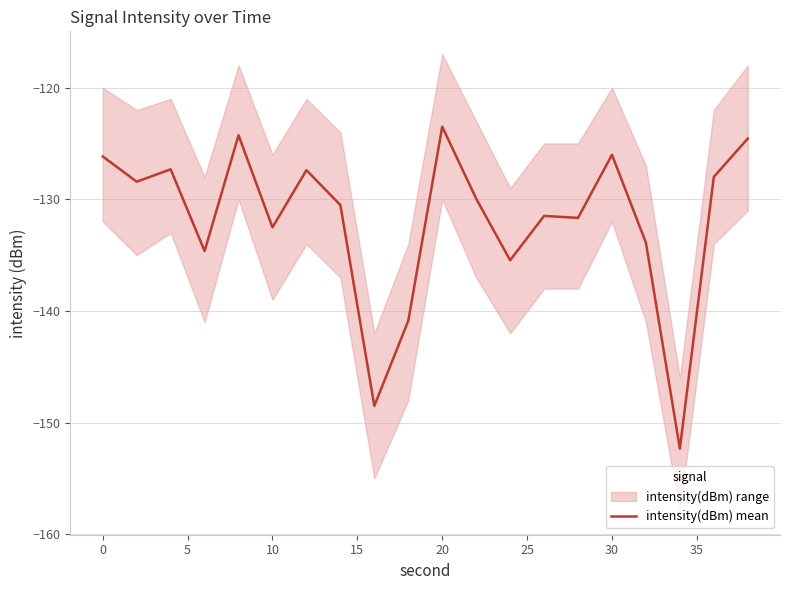

What is the greatest value displayed?

-123.5